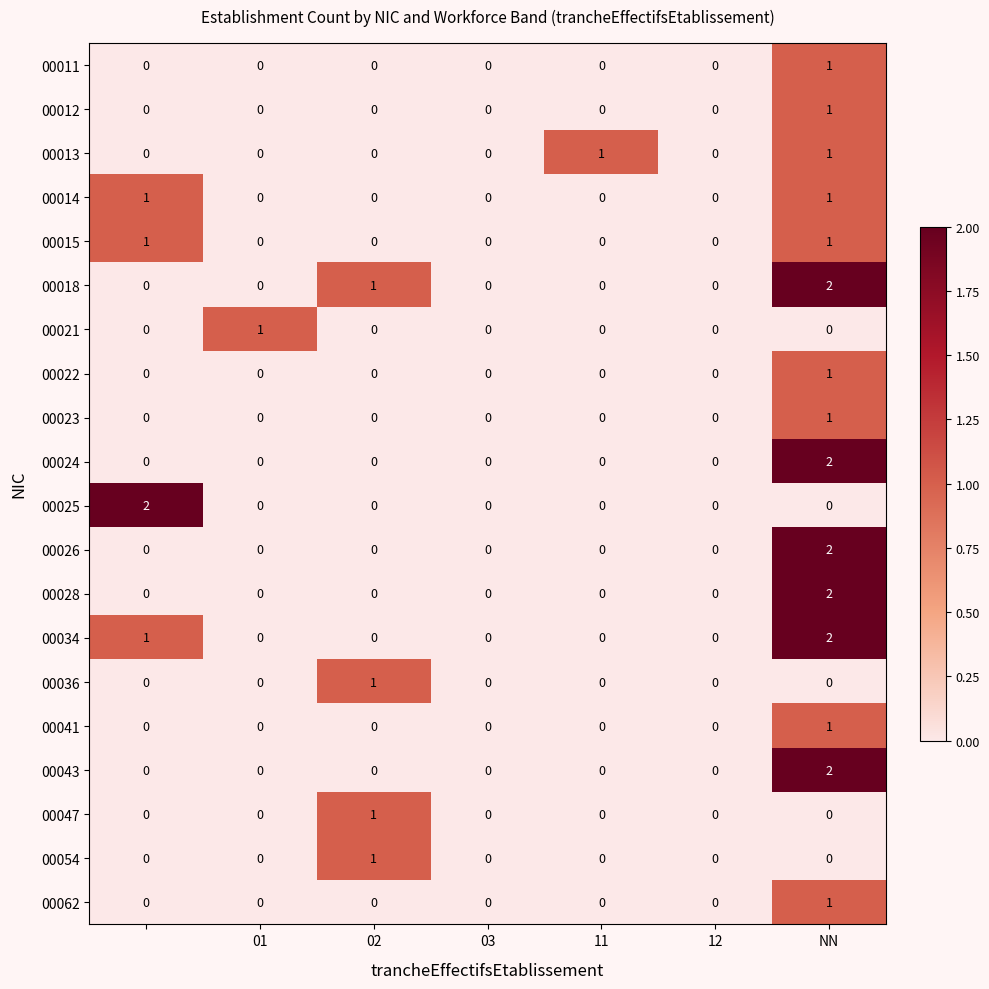

Count the 00014 values in the range 0 to 1.

7